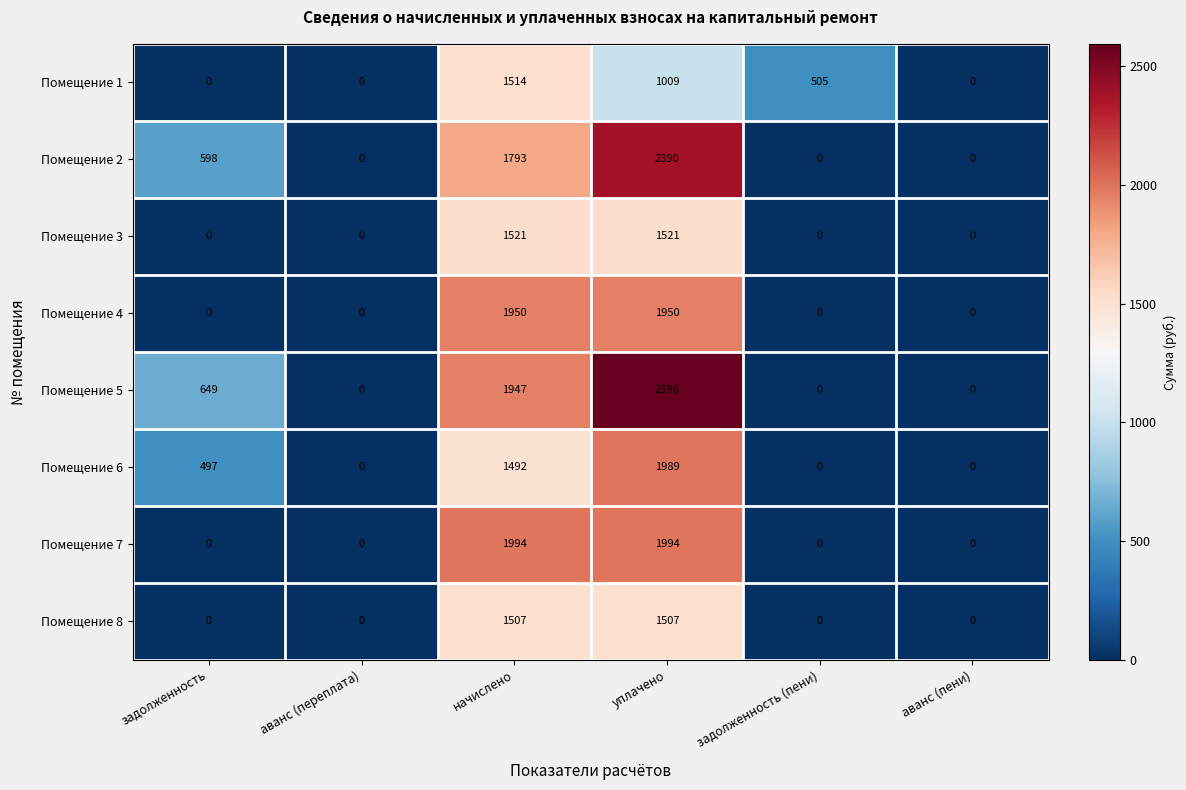

How many categories are shown in the chart?

6